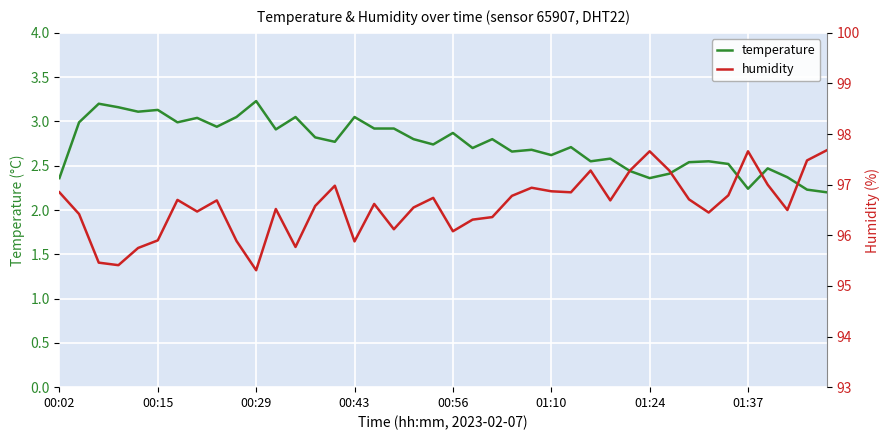

True or false: temperature and humidity intersect in this chart.

False